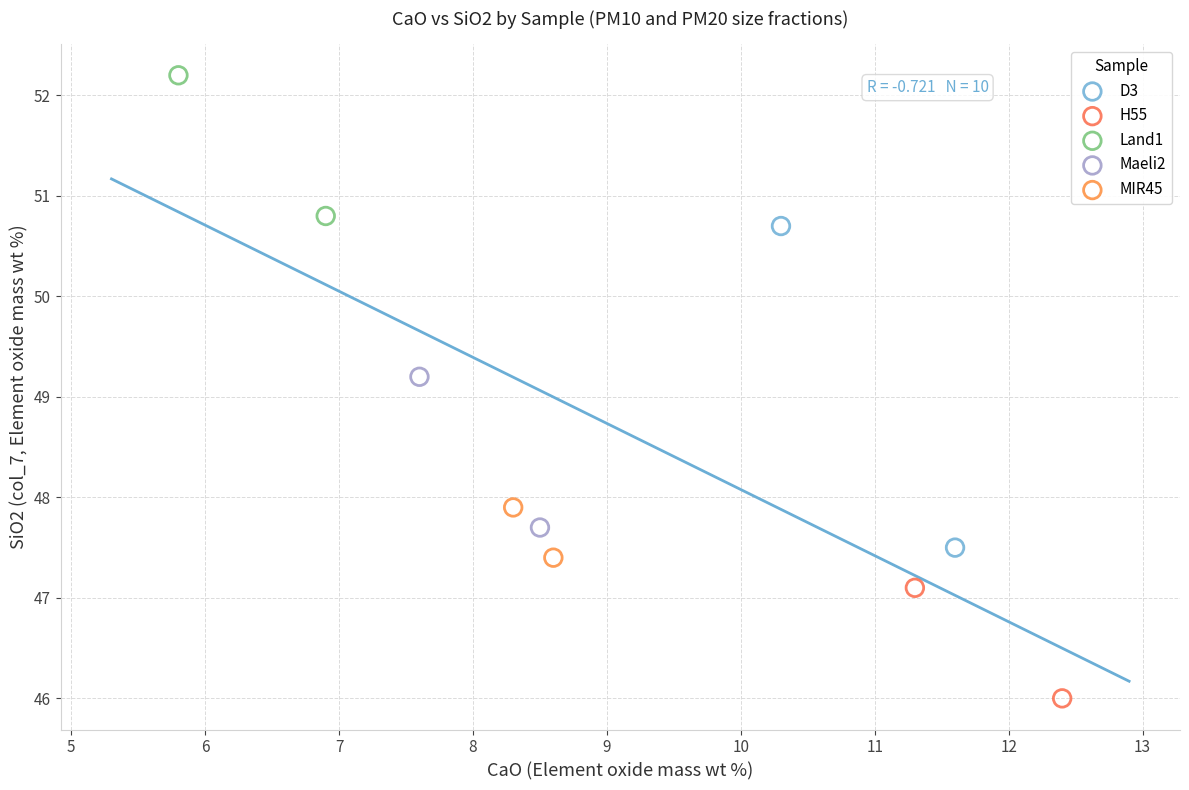

What are all the series names shown in the legend?

D3, H55, Land1, Maeli2, MIR45